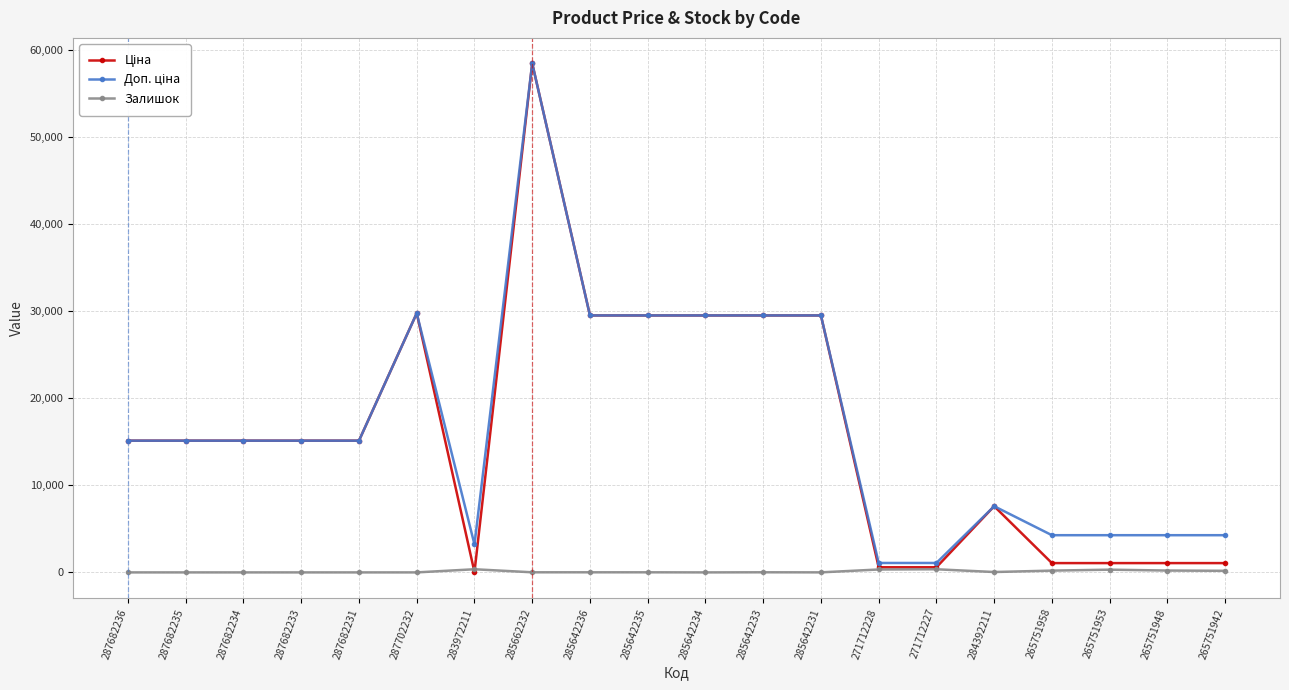

Which label corresponds to the largest value in the chart?

285662232